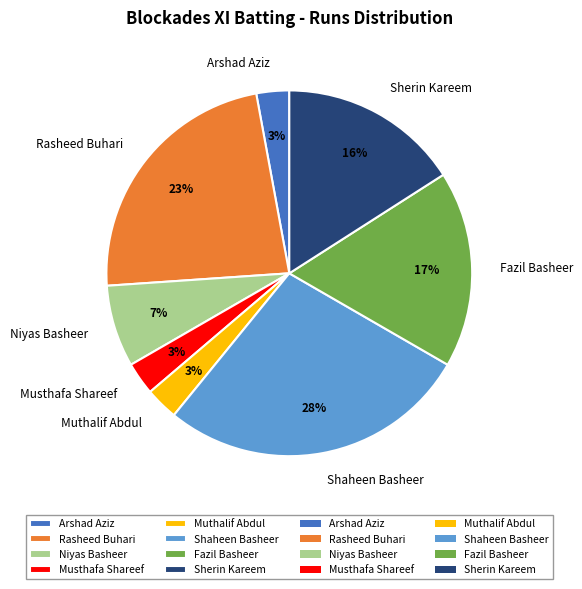

To the nearest percent, what portion does Shaheen Basheer represent?

28%